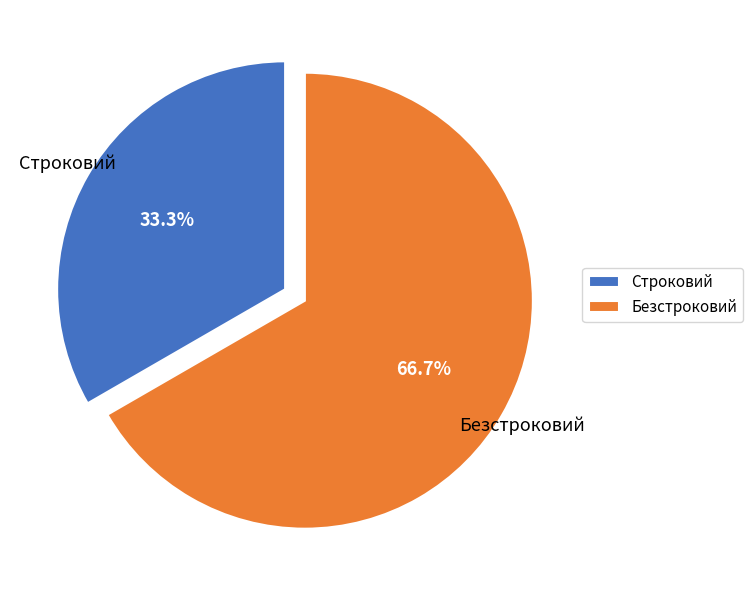

To the nearest percent, what is the difference between the Безстроковий and Строковий slice percentages?

33%